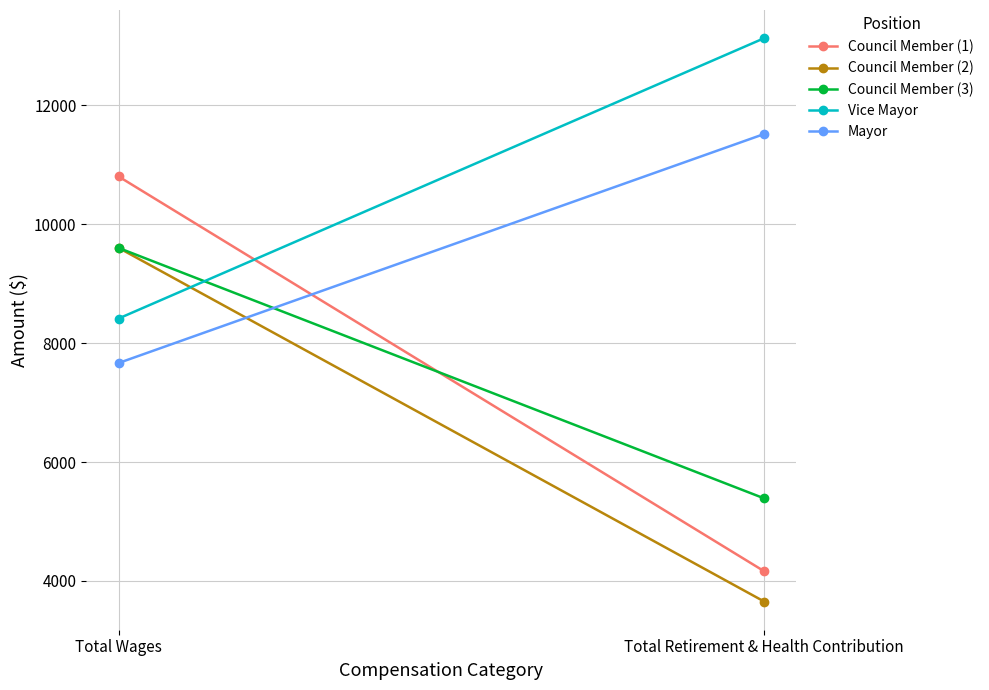

At how many categories does at least one series exceed 3814?

2